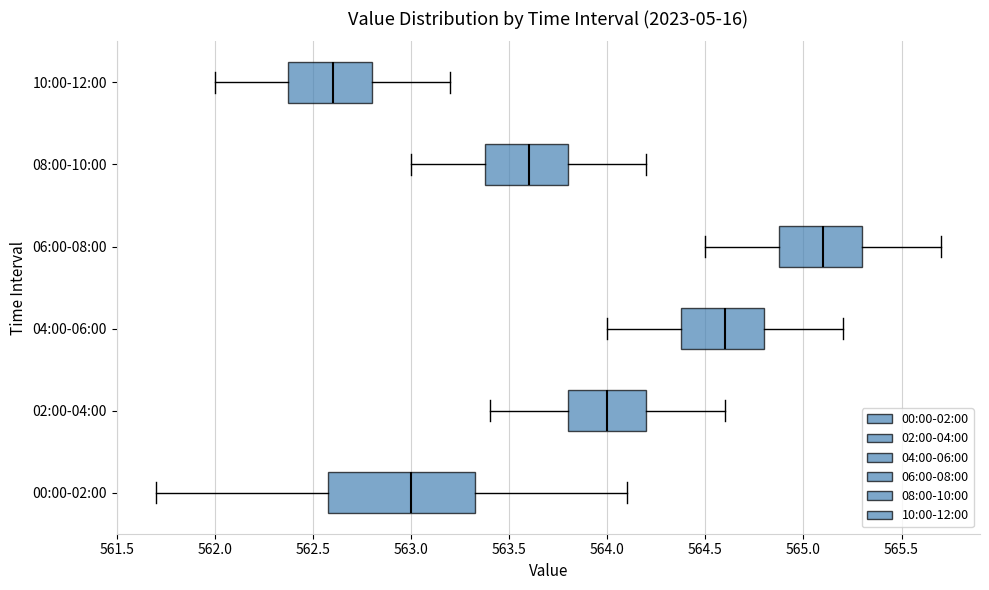

Reading bottom to top, transcribe this box plot: for each box, give where its median line is, the range the box spans, and where its two whiskers end, as read against the x-axis. The values are not printed on the chart, so give them approximately, as read against the axis.

00:00-02:00: median 563.00, box 562.60 to 563.35, whiskers 561.70 to 564.10
02:00-04:00: median 564.00, box 563.80 to 564.20, whiskers 563.40 to 564.60
04:00-06:00: median 564.60, box 564.40 to 564.80, whiskers 564.00 to 565.20
06:00-08:00: median 565.10, box 564.90 to 565.30, whiskers 564.50 to 565.70
08:00-10:00: median 563.60, box 563.40 to 563.80, whiskers 563.00 to 564.20
10:00-12:00: median 562.60, box 562.40 to 562.80, whiskers 562.00 to 563.20